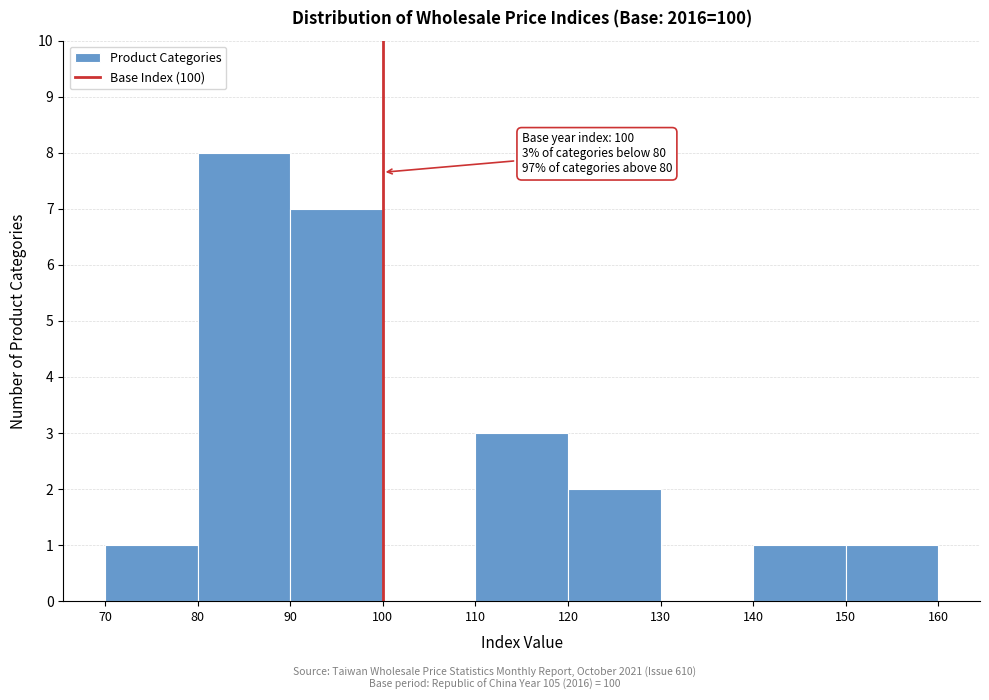

Over which range of the x-axis is the bar tallest?

80 to 90